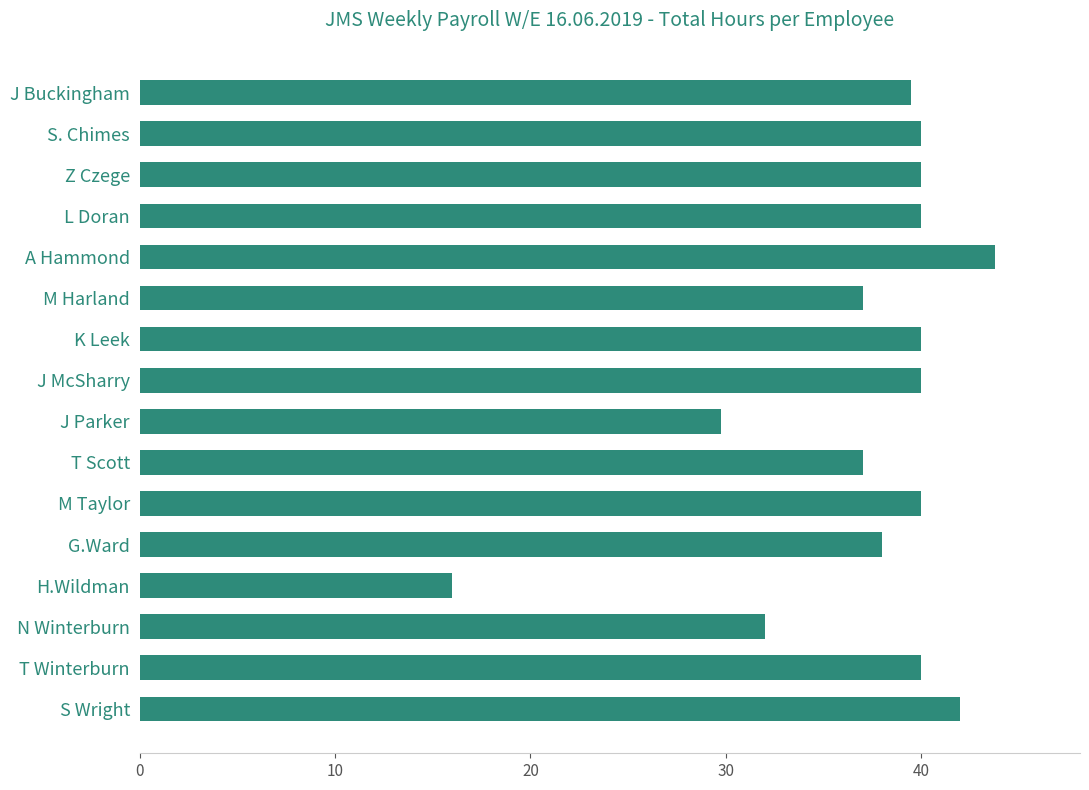

What is the smallest value displayed?

16.0